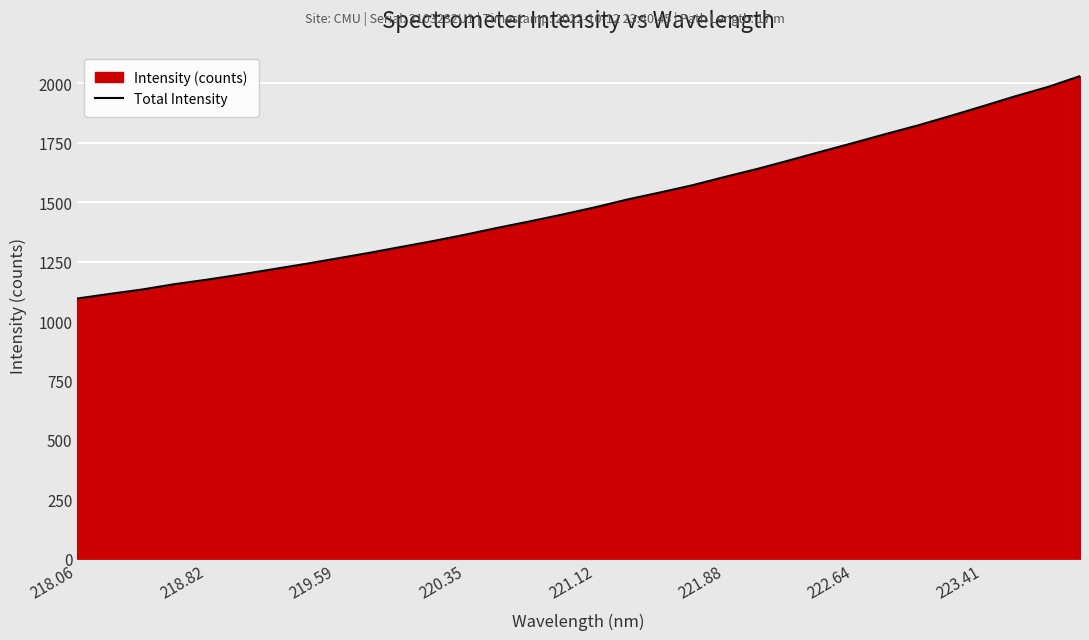

True or false: the data shows 1262.7 at 219.59.

True